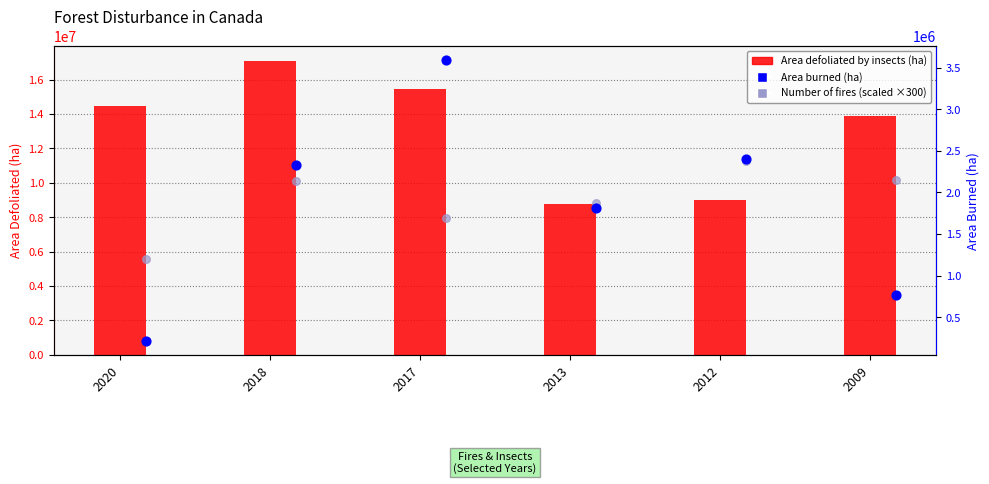

At which category is the sum across all series the highest?

2018